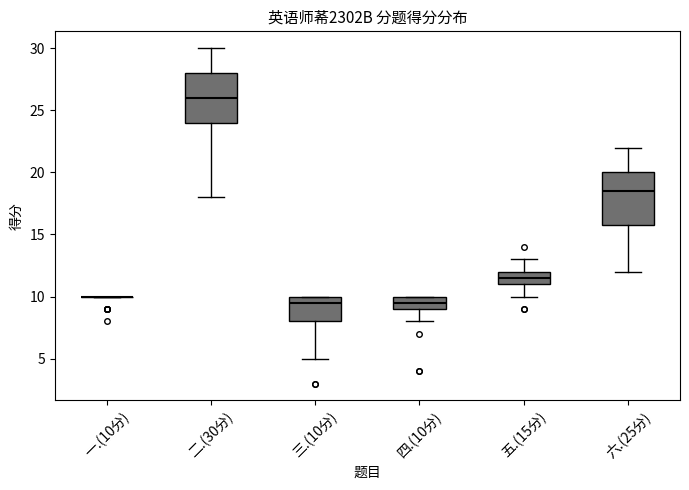

Reading left to right, read every box against the y-axis: the position of its median line, the range the box covers, and the ends of its whiskers. The values are not printed on the chart, so give them approximately, as read against the axis.

一.(10分): box collapsed to a line at 10.0, whiskers 10.0 to 10.0
二.(30分): median 26.0, box 24.0 to 28.0, whiskers 18.0 to 30.0
三.(10分): median 9.5, box 8.0 to 10.0, whiskers 5.0 to 10.0
四.(10分): median 9.5, box 9.0 to 10.0, whiskers 8.0 to 10.0
五.(15分): median 11.5, box 11.0 to 12.0, whiskers 10.0 to 13.0
六.(25分): median 18.5, box 16.0 to 20.0, whiskers 12.0 to 22.0